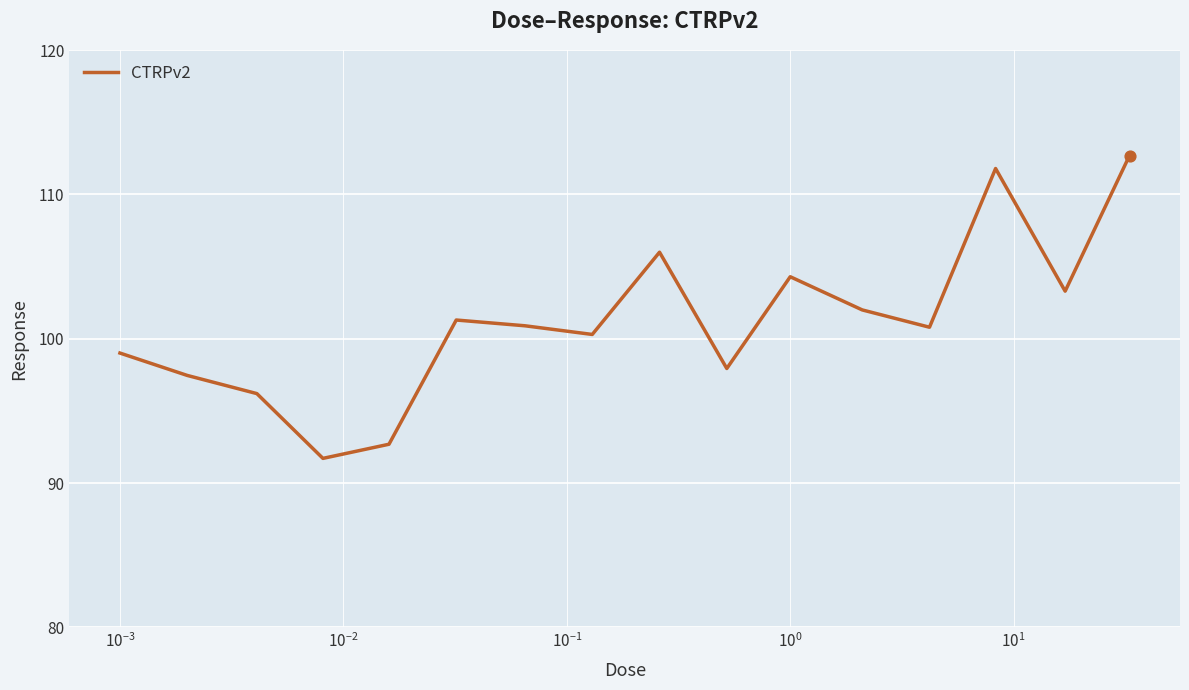

What is the difference between the maximum and minimum values?

21.0